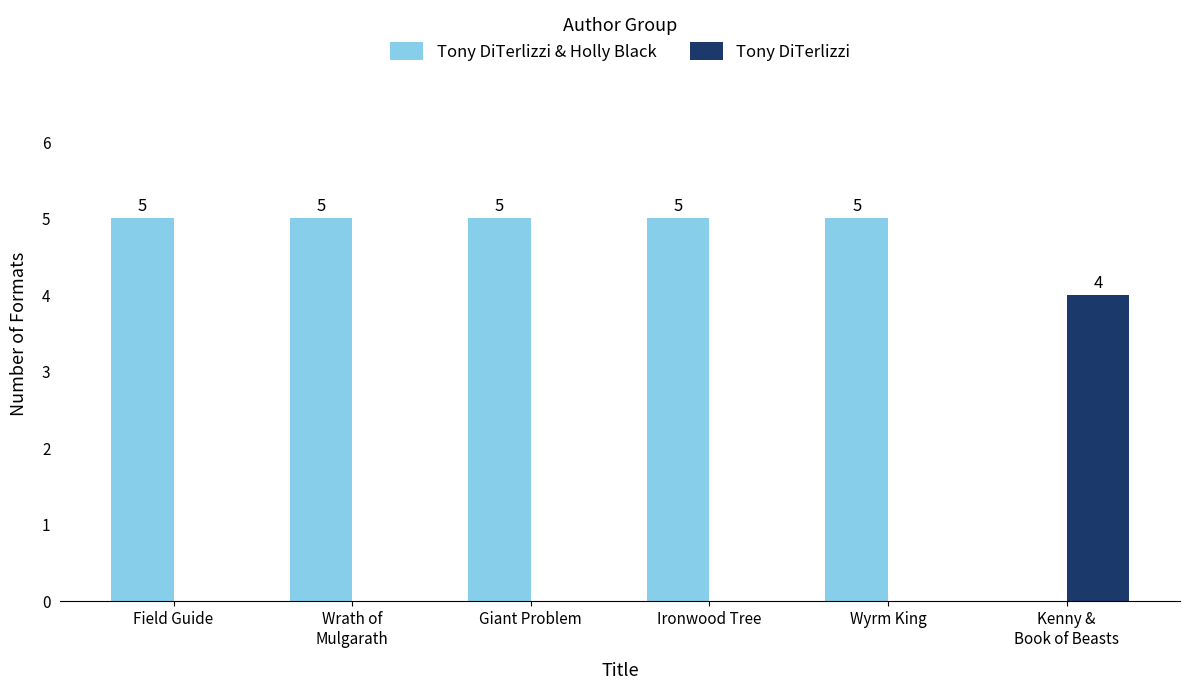

What is the sum of all Tony DiTerlizzi & Holly Black values?

25